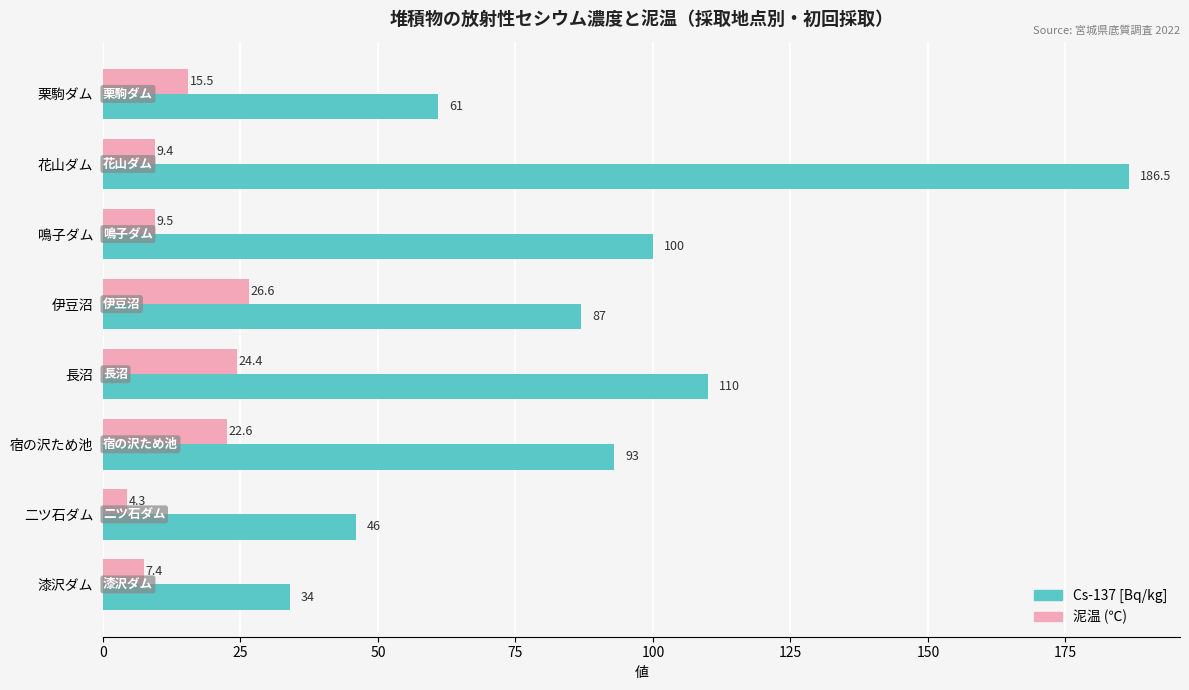

What are all the series names shown in the legend?

Cs-137 [Bq/kg], 泥温 (℃)